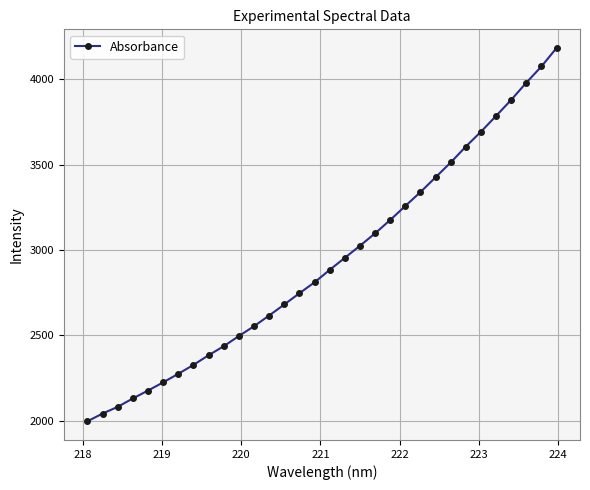

What is the smallest value displayed?

1997.3